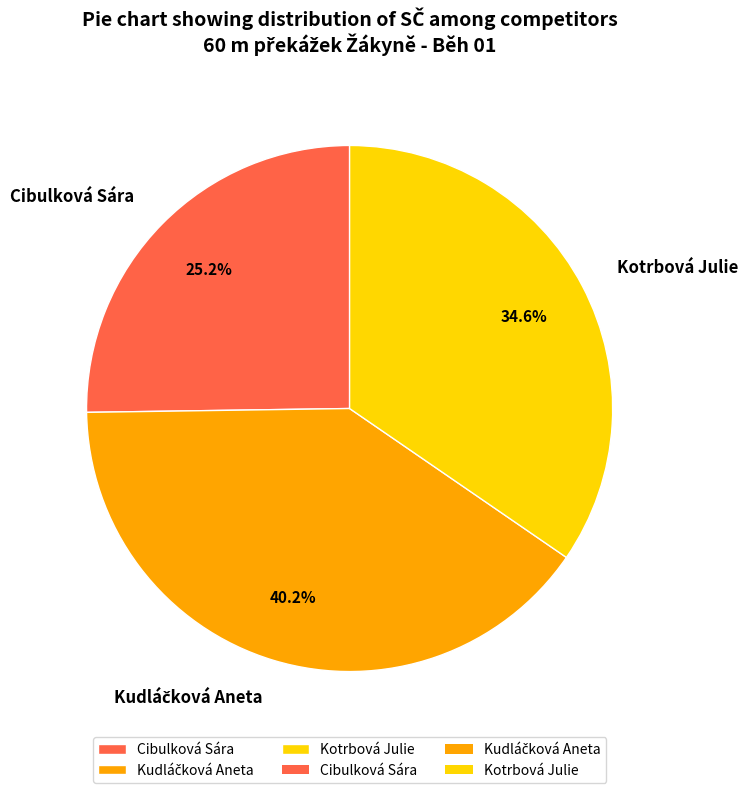

Count the number of slices in the pie.

3